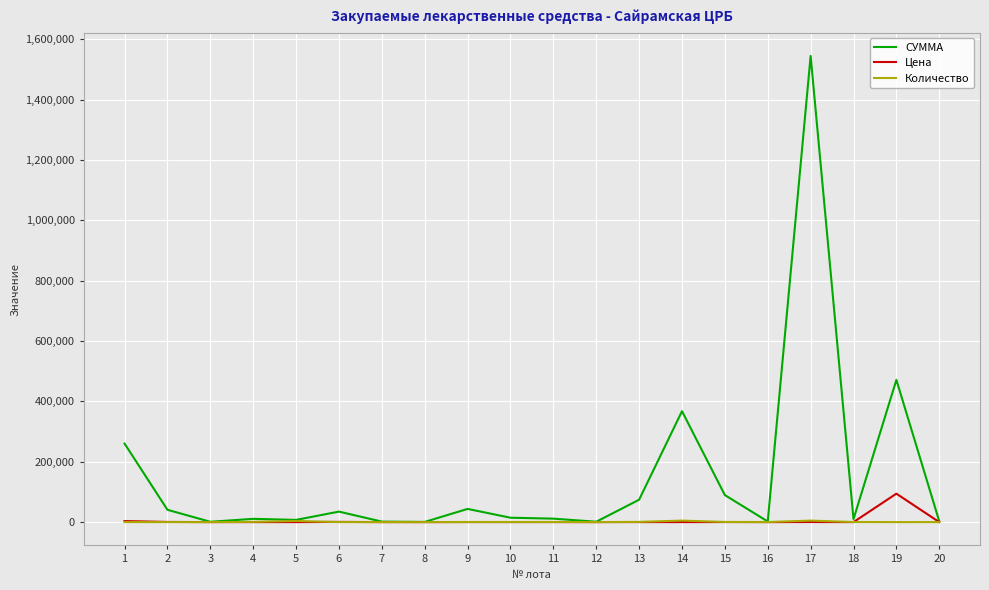

Which series has the largest range (max minus min)?

СУММА